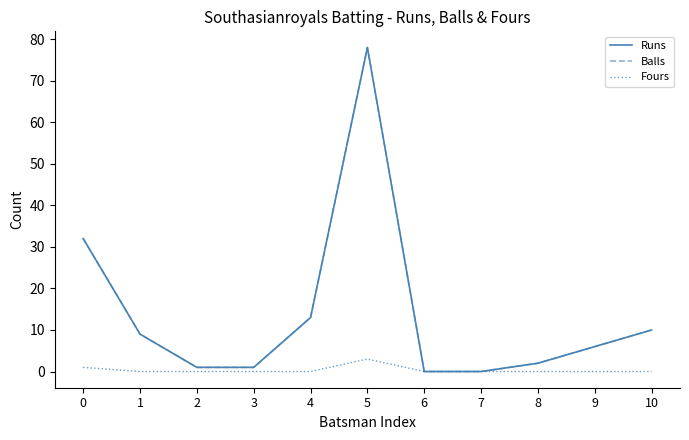

Between 6 and 7, which is larger?

6